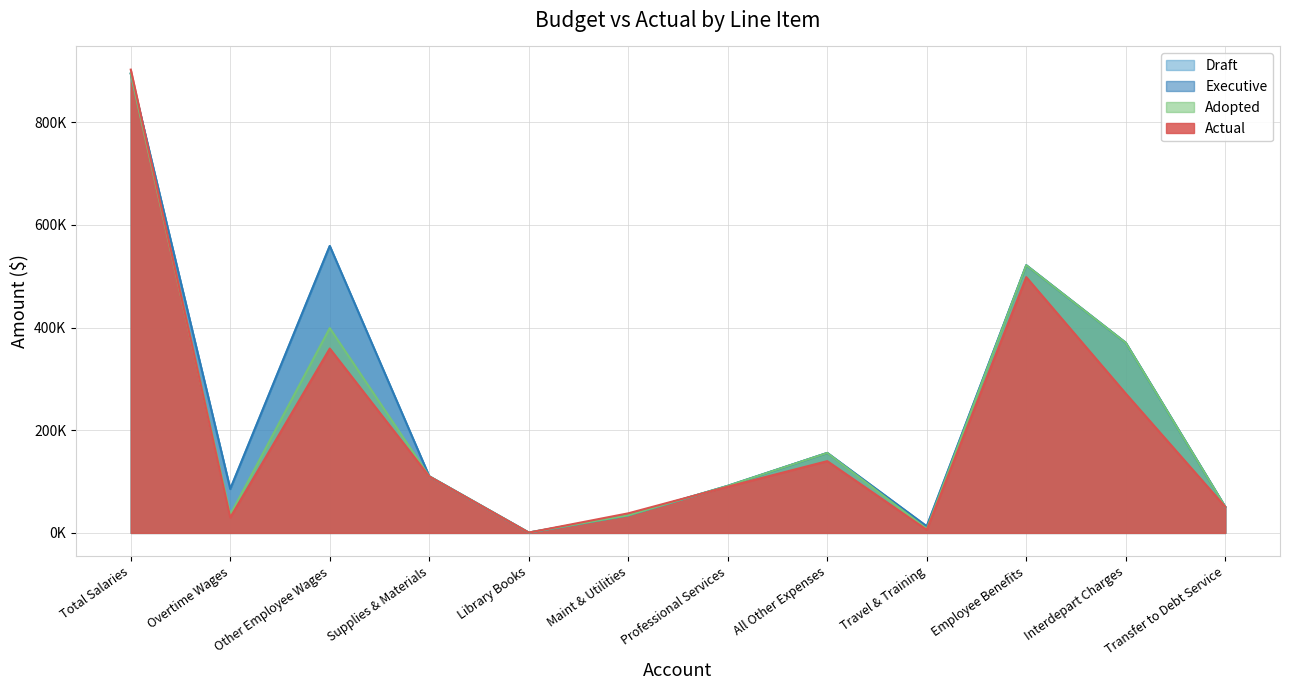

Reading left to right, transcribe all the data shown in this chart.

Draft: 894947.0	85460.0	559070.0	110231.0	650.0	34368.0	91640.0	155798.0	12800.0	521481.0	370390.0	50727.0
Executive: 894947.0	85460.0	559070.0	110231.0	650.0	34368.0	91640.0	155798.0	12800.0	521481.0	370390.0	50727.0
Adopted: 894947.0	35460.0	399070.0	110231.0	650.0	34368.0	91640.0	155798.0	8000.0	521481.0	370390.0	50727.0
Actual: 902762.1	29972.9	359229.3	110002.1	590.3	38134.8	90020.0	139834.9	5979.1	498381.1	271451.5	50727.1